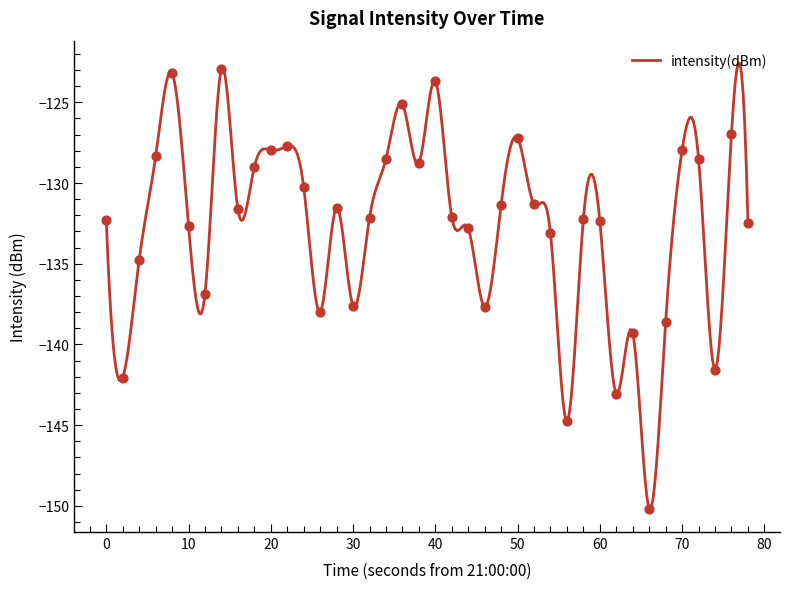

What is the highest value of the intensity(dBm) series?

-122.6